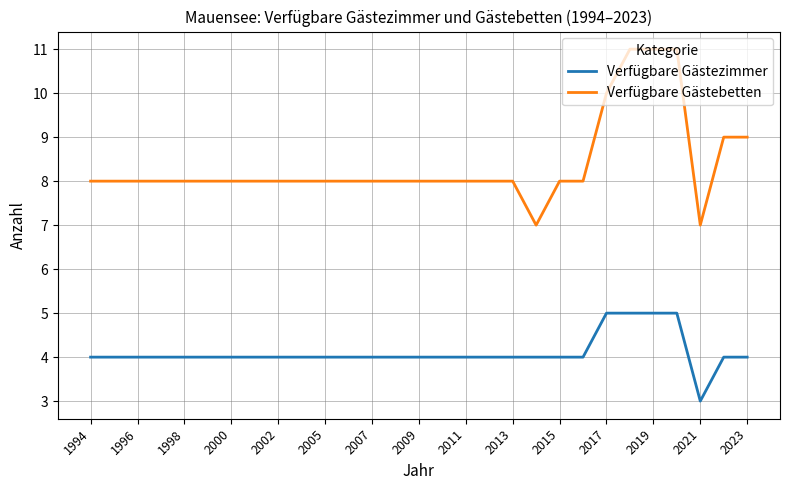

Is this an area chart (filled region under the line)?

No